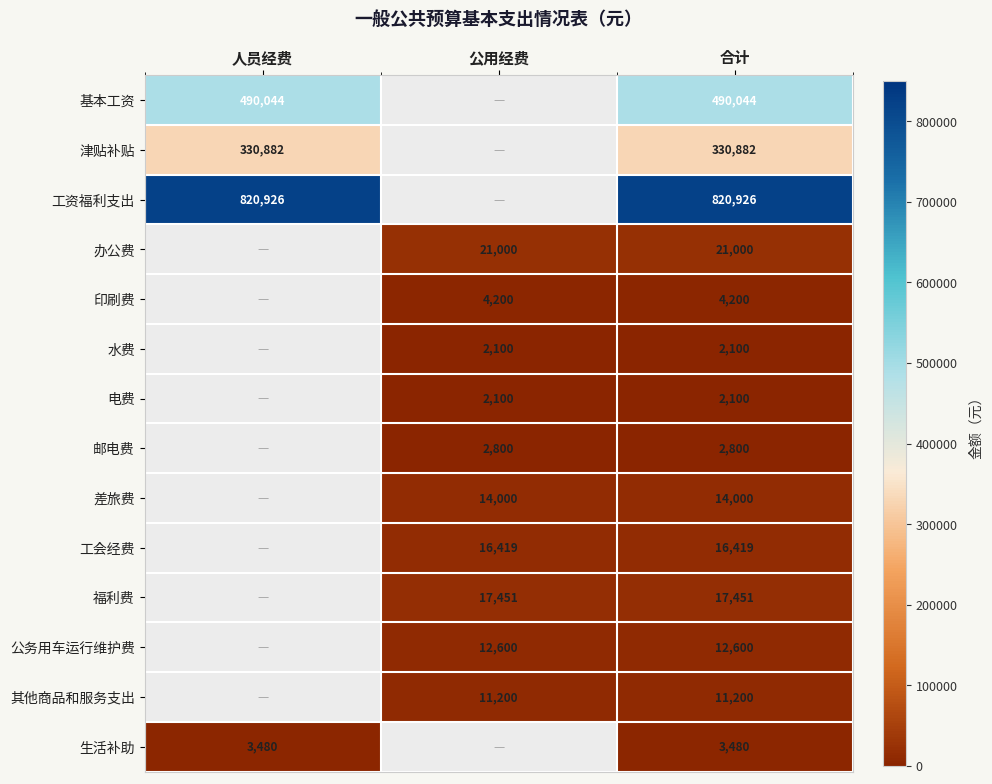

Is it true that 生活补助 equals 3480 at 合计?

True